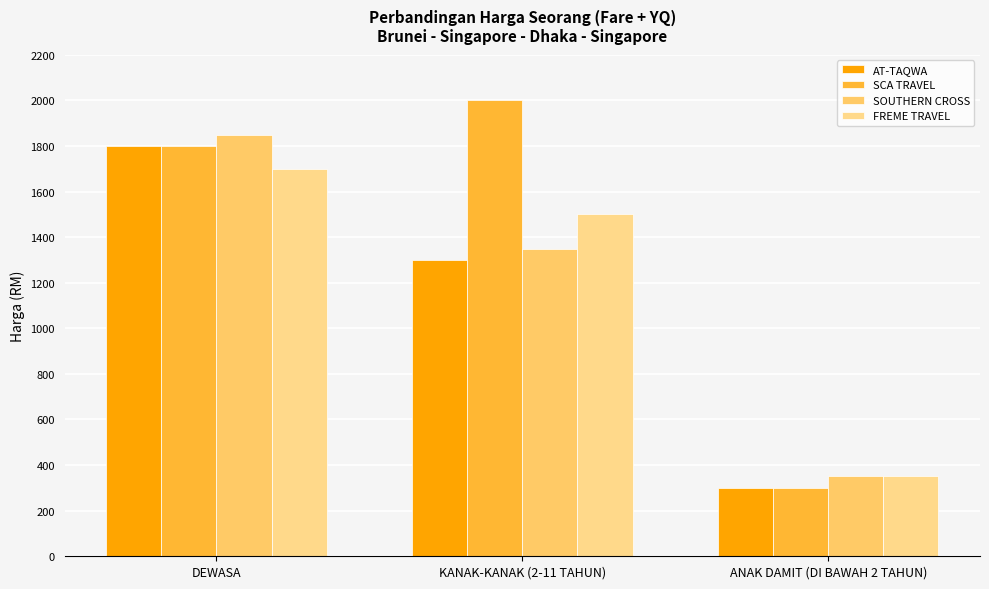

How many categories are shown in the chart?

3